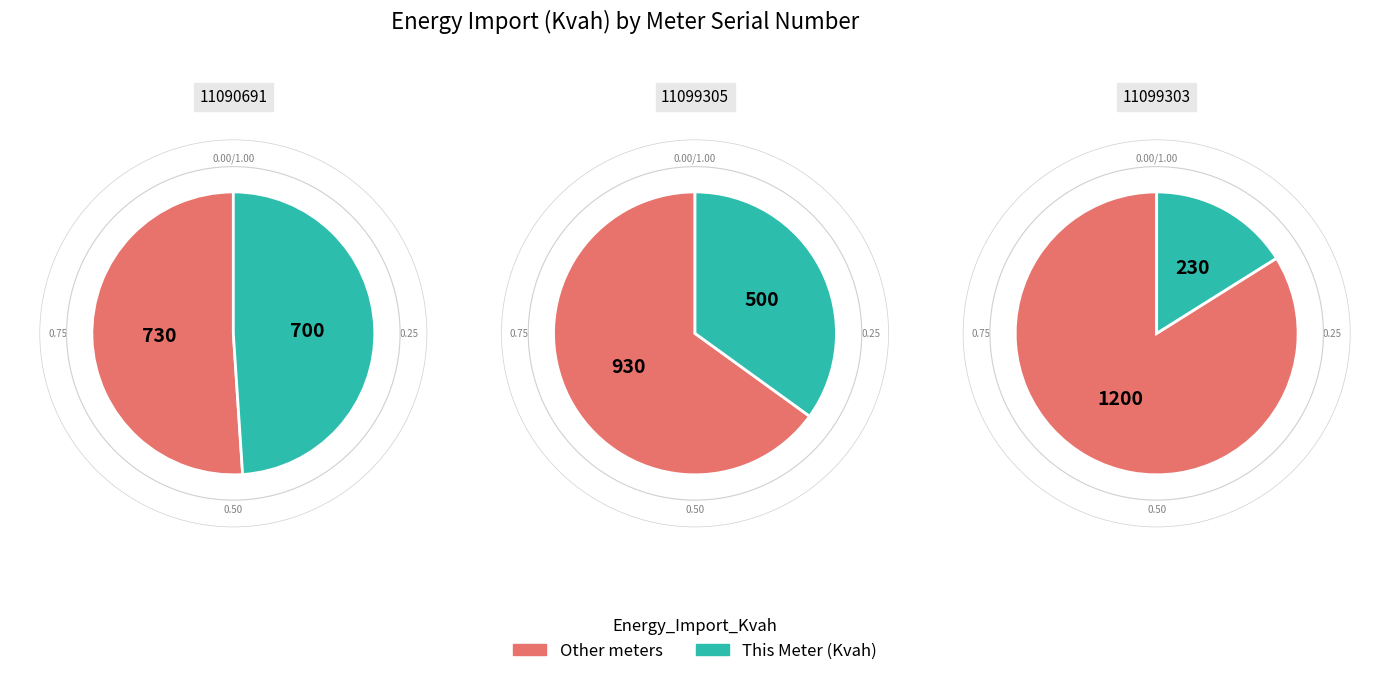

To the nearest percent, what is the difference between the largest and smallest slice percentages?

33%